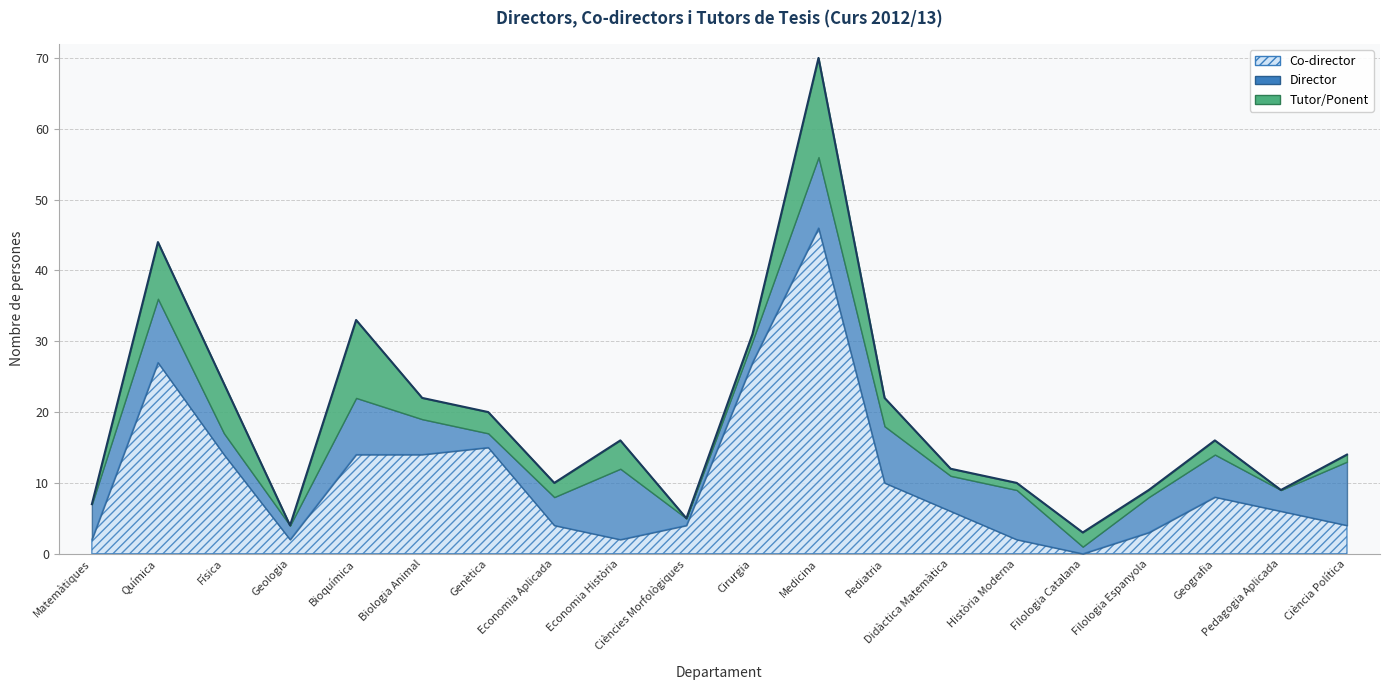

Where does the Tutor/Ponent series first go above 2?

Química